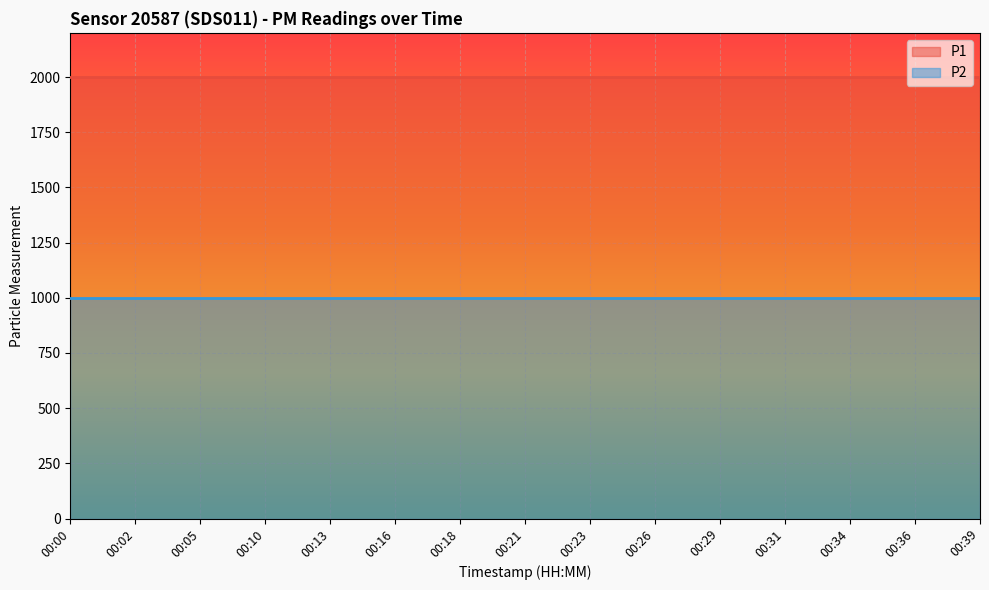

Count the number of categories in the chart.

15